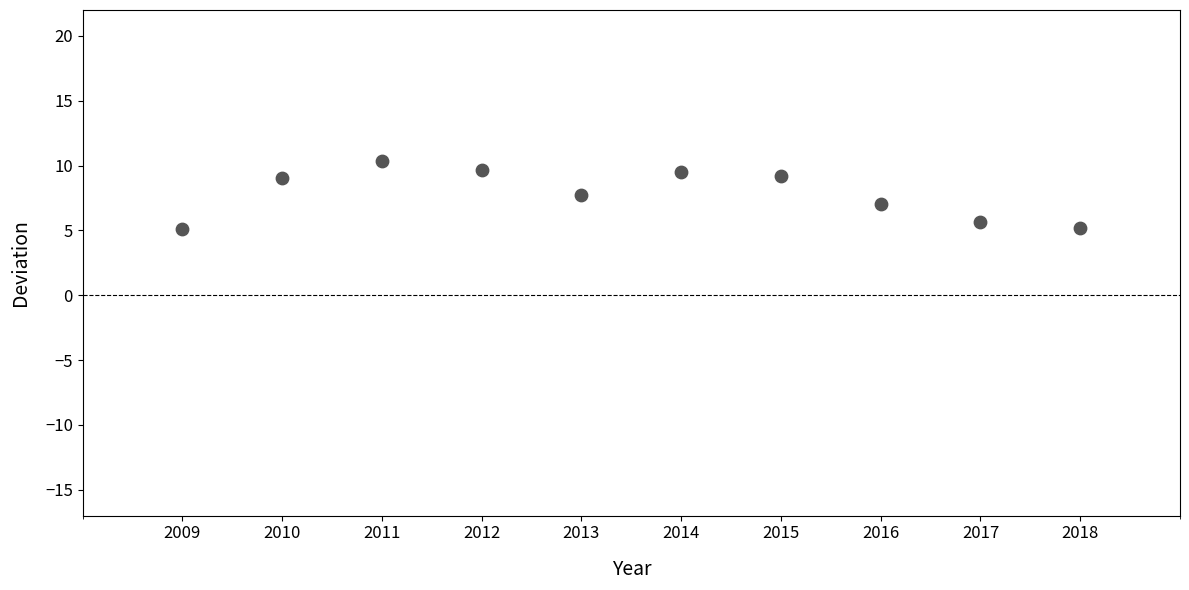

What is the range of X values (max minus min)?

9.0